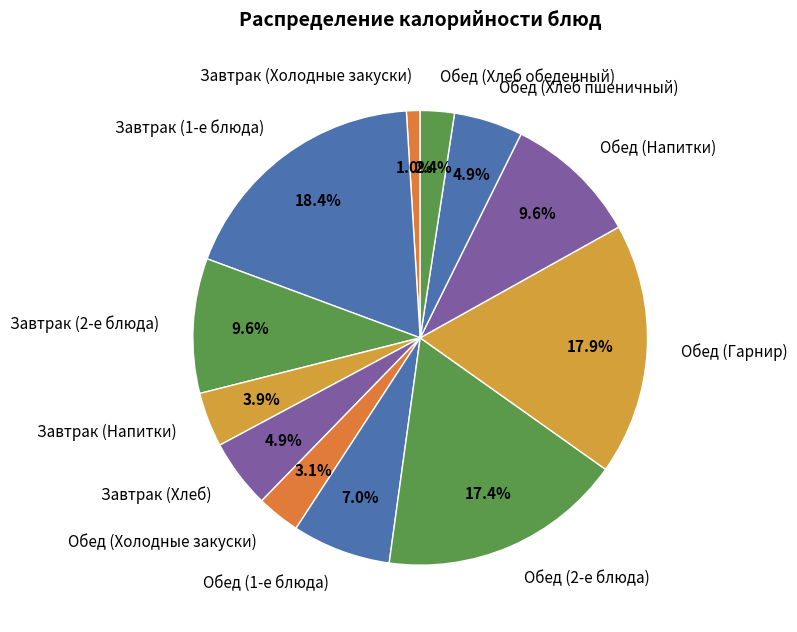

How many slices are in this pie chart?

12